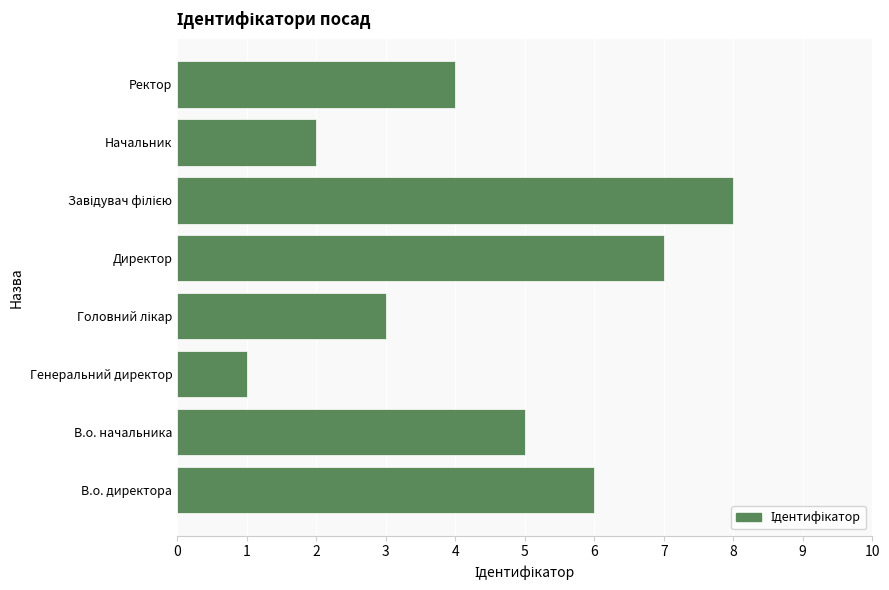

What is the maximum value shown in the chart?

8